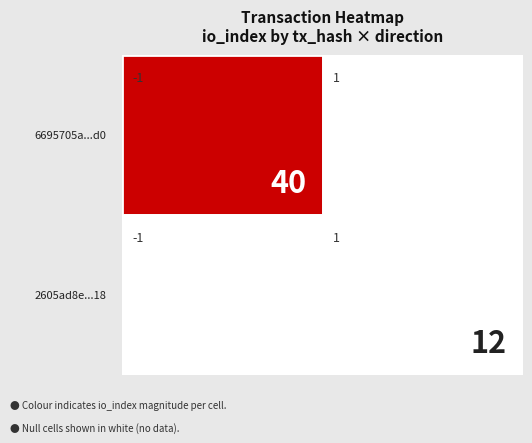

Reading left to right, list all the values displayed in this chart.

6695705a66688d29366c882aab0e3c80fa3f6d0: direction=-1	io_index=40
2605ad8eb8b9e6557a22bb8ab4cea0c7e632918: direction=1	io_index=12